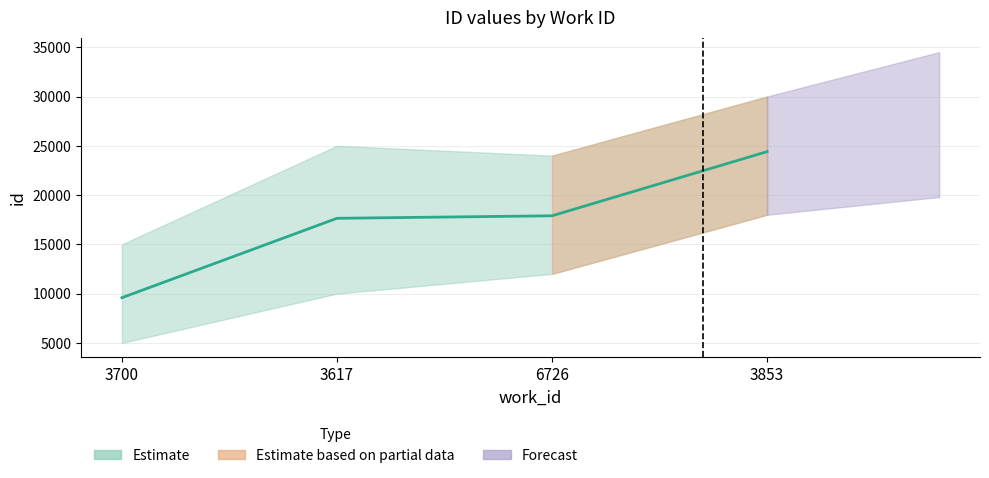

The chart shows a value of 3617 at 3617. True or false?

False